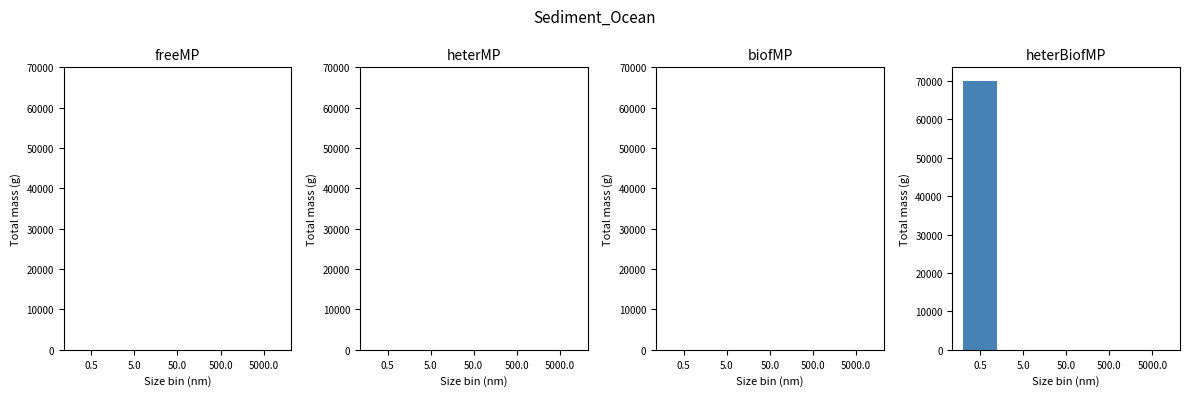

Reading right to left, what are all the values shown in this chart?

5000.0=0	500.0=0	50.0=0	5.0=0	0.5=70000